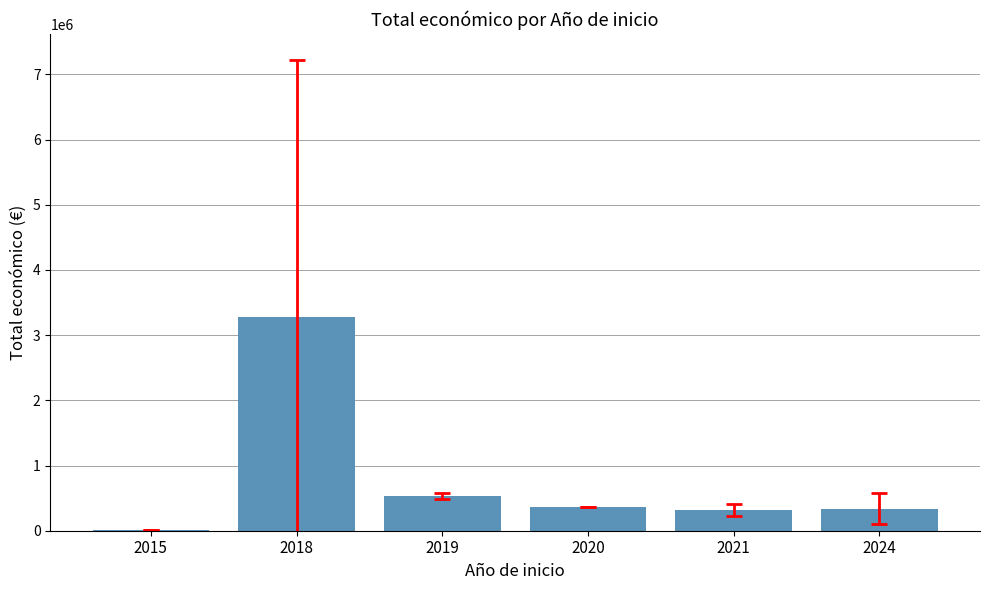

What is the sum of all values?

4845467.4